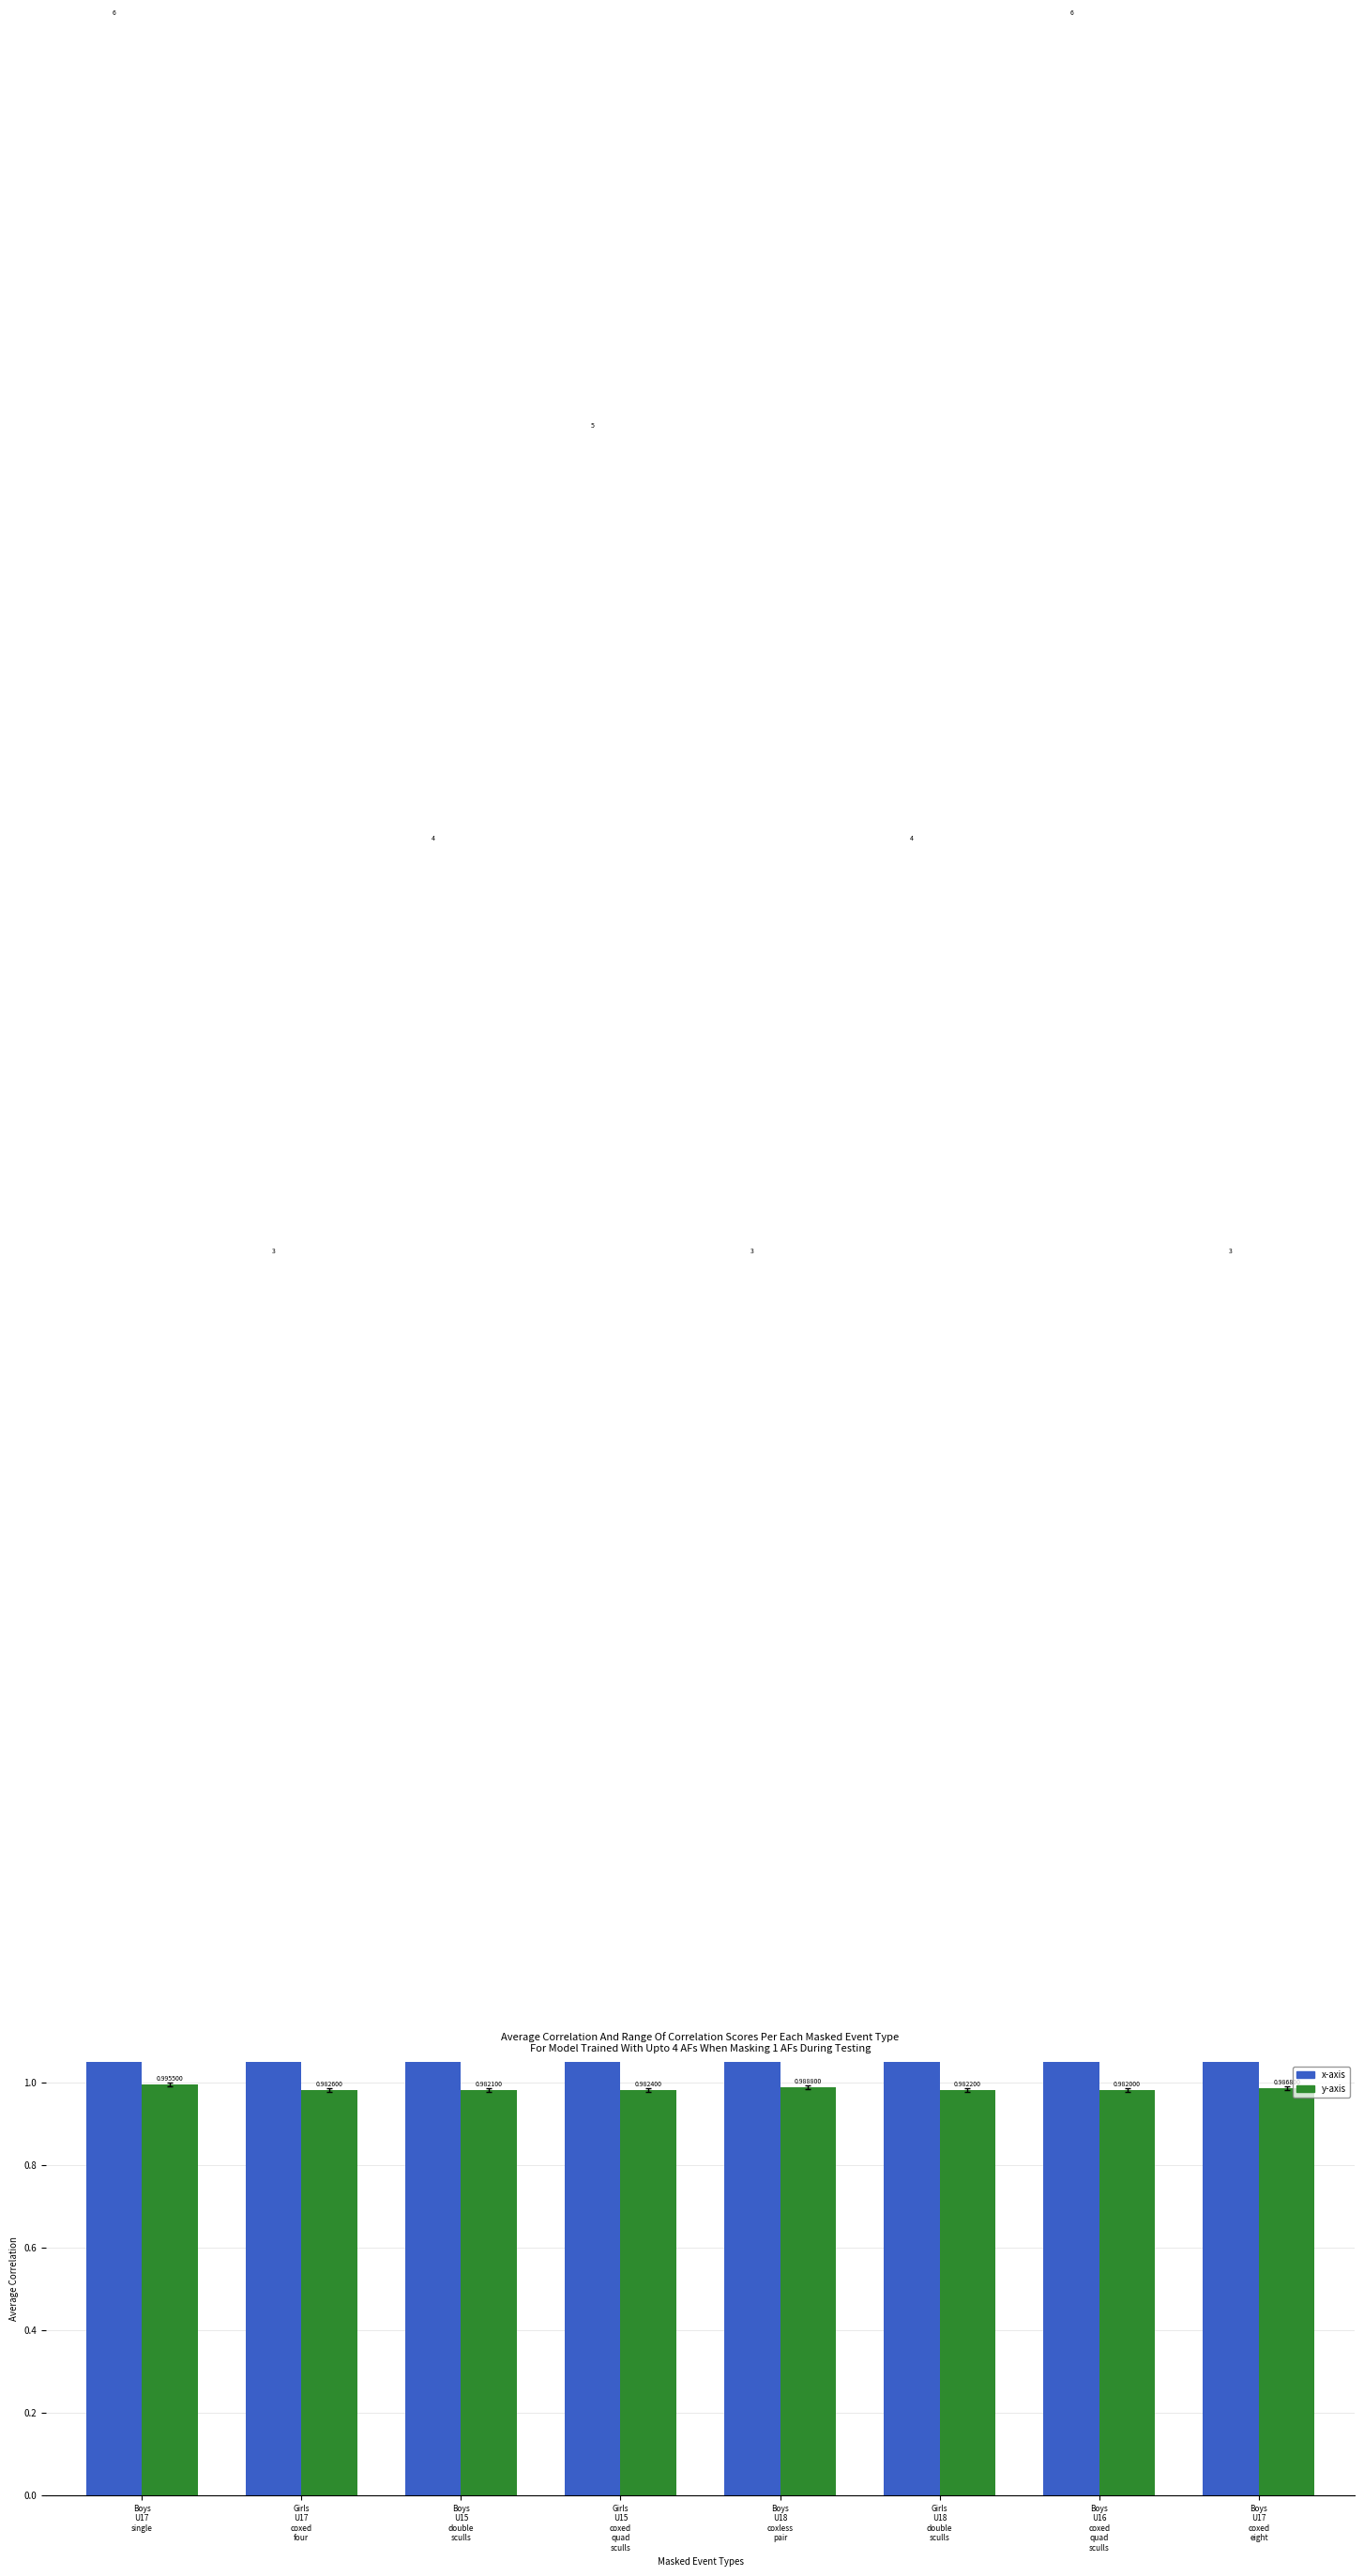

Is it true that y-axis equals 0.3 at Boys
U17
coxed
eight?

False